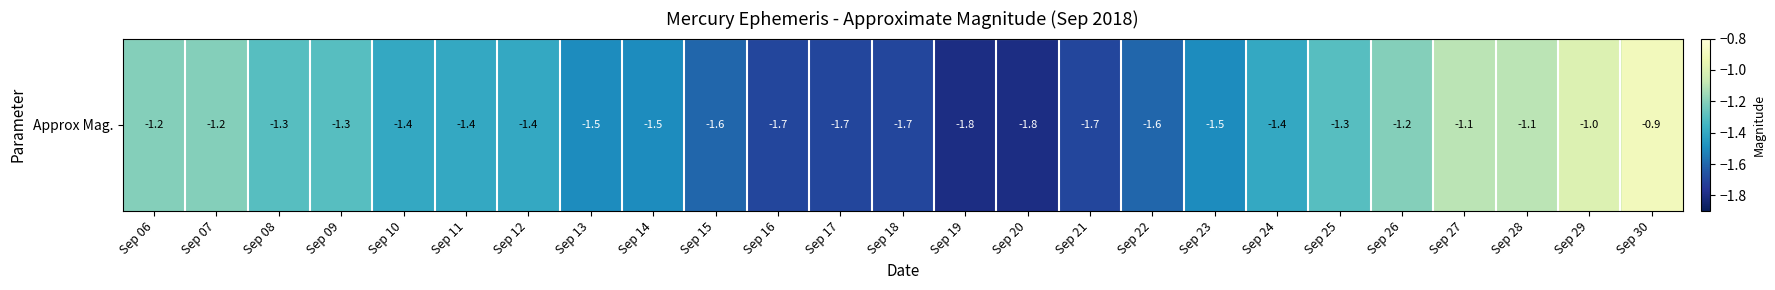

Rank the categories by value from lowest to highest.

Sep 19, Sep 20, Sep 16, Sep 17, Sep 18, Sep 21, Sep 15, Sep 22, Sep 13, Sep 14, Sep 23, Sep 10, Sep 11, Sep 12, Sep 24, Sep 08, Sep 09, Sep 25, Sep 06, Sep 07, Sep 26, Sep 27, Sep 28, Sep 29, Sep 30